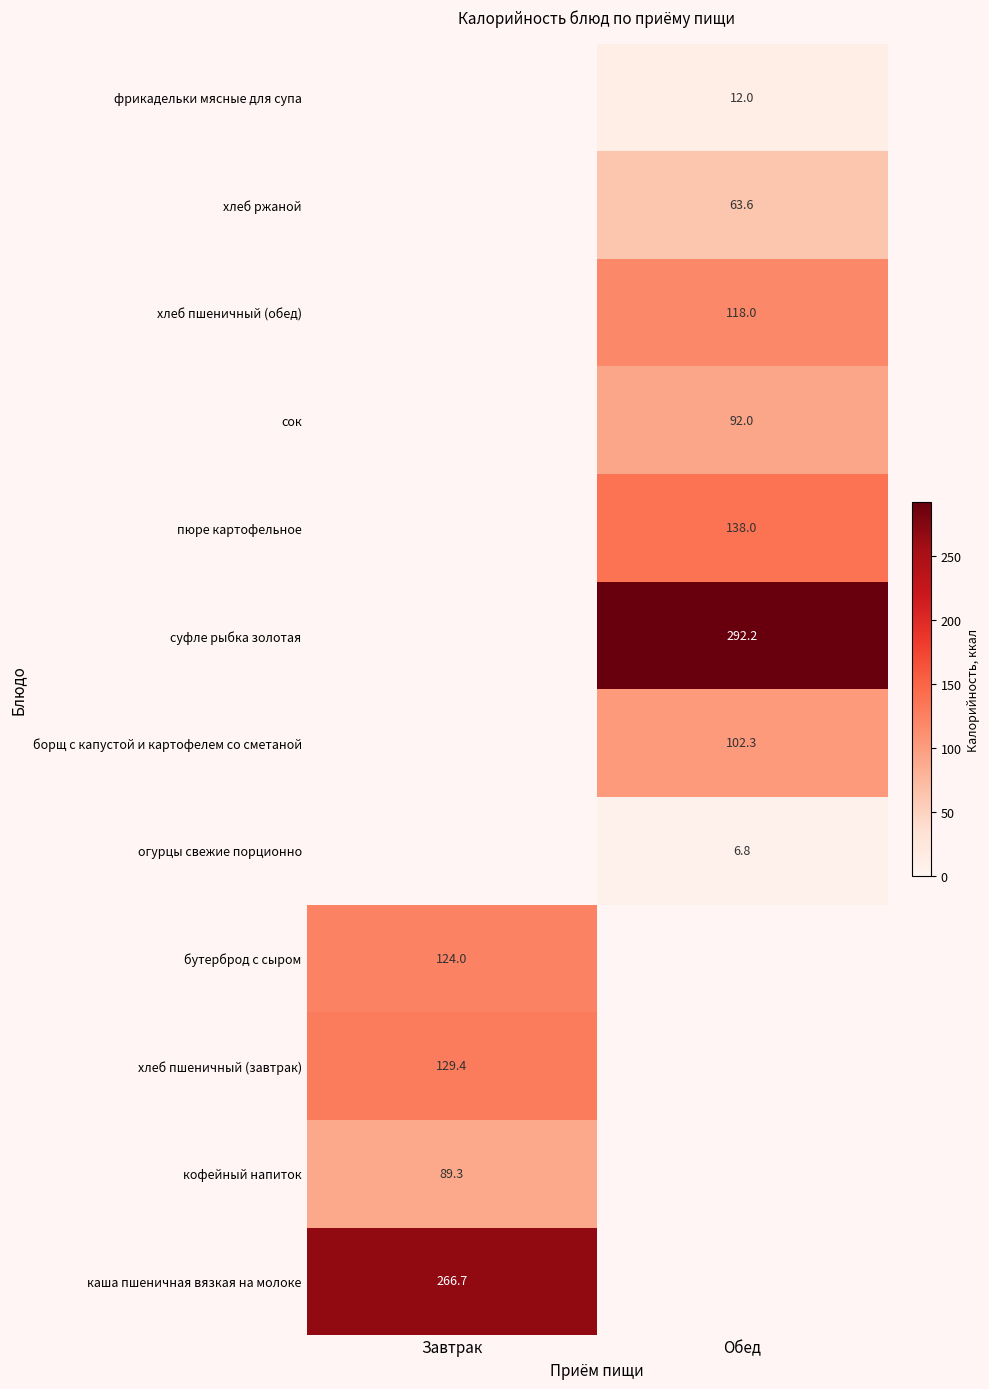

Is the value of каша пшеничная вязкая на молоке at Завтрак greater than the value of борщ с капустой и картофелем со сметаной at Обед?

Yes